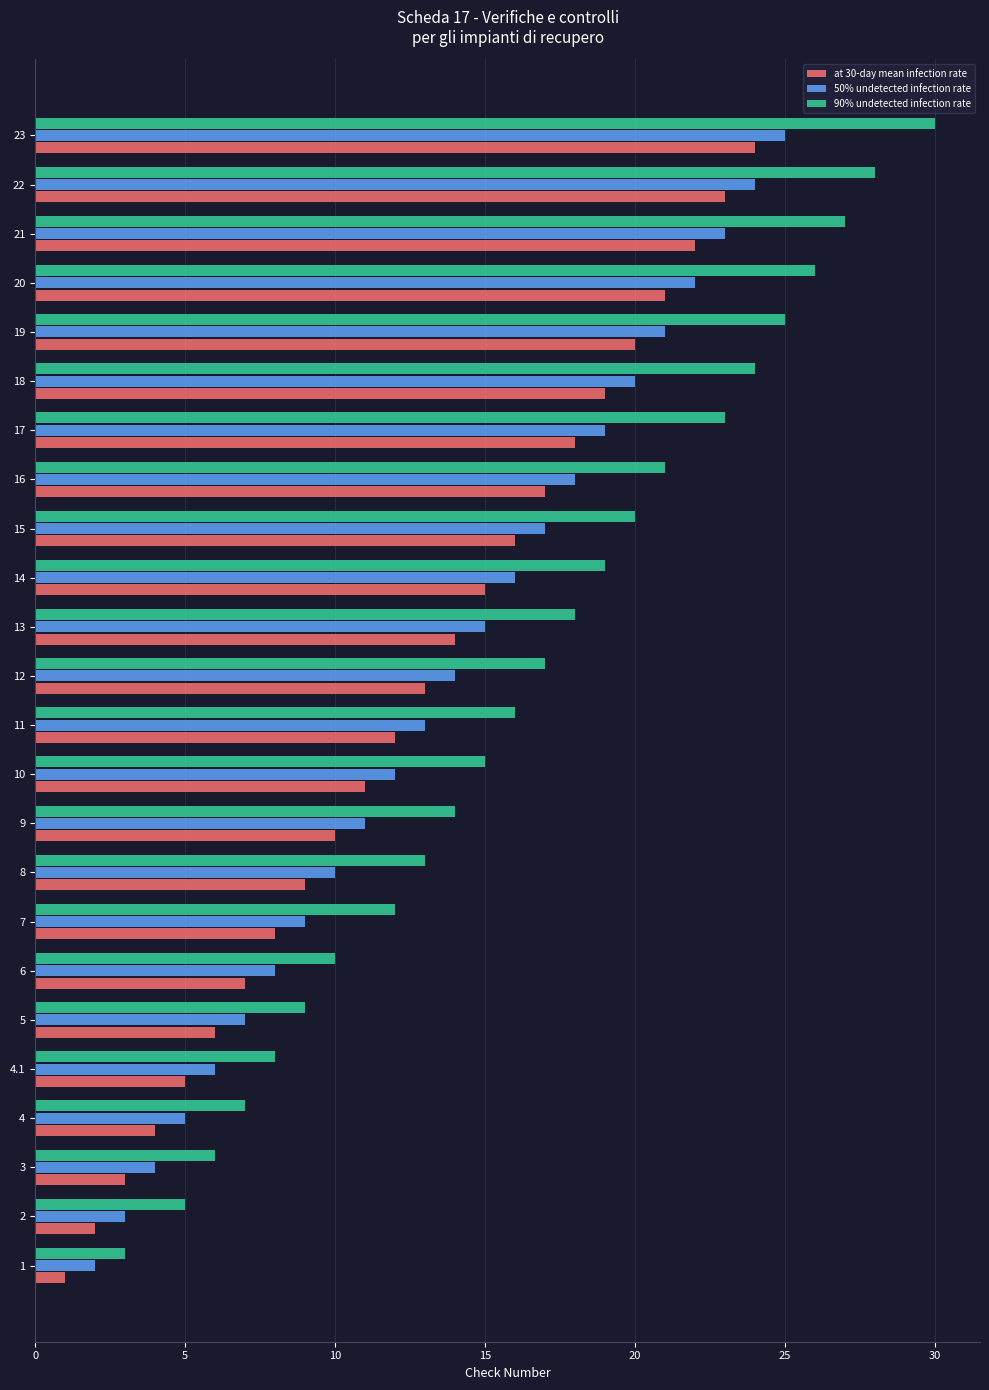

At which category is the sum across all series the highest?

23